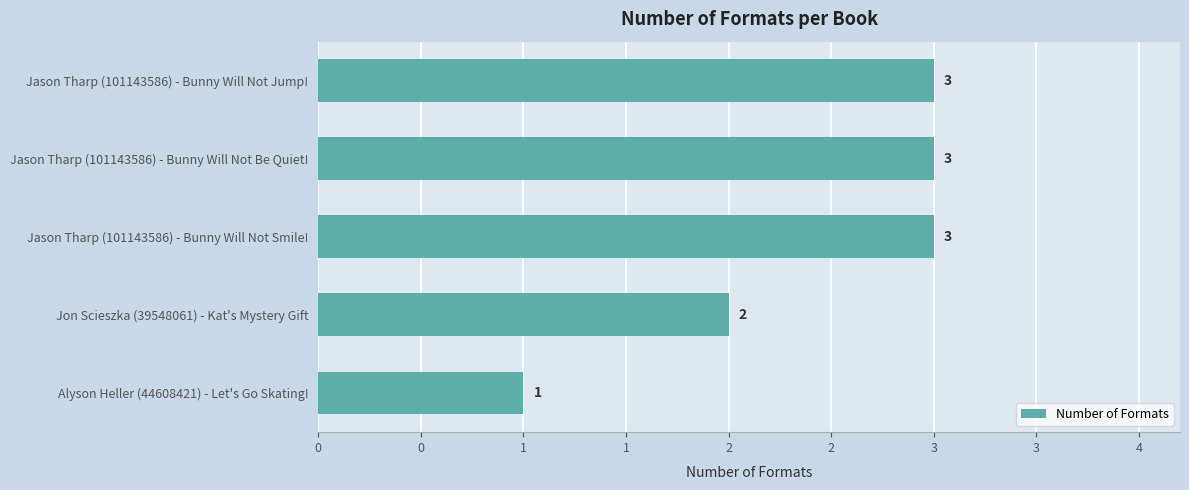

How many values are between 2 and 3?

4